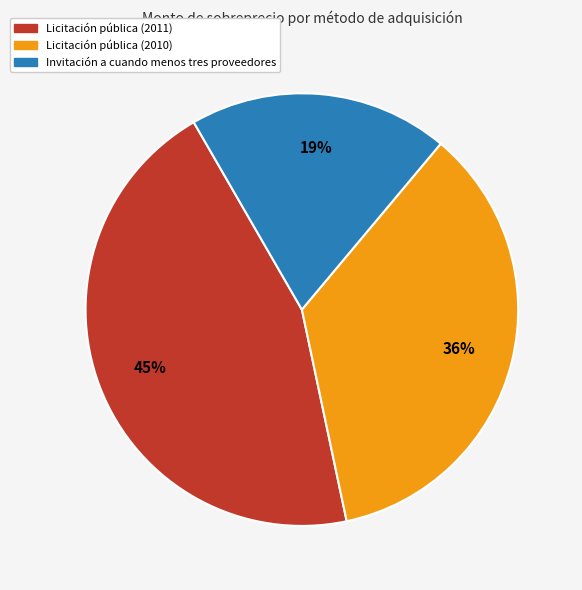

Do Invitación a cuando menos tres proveedores and Licitación pública (2011) together represent more than half of the pie?

Yes